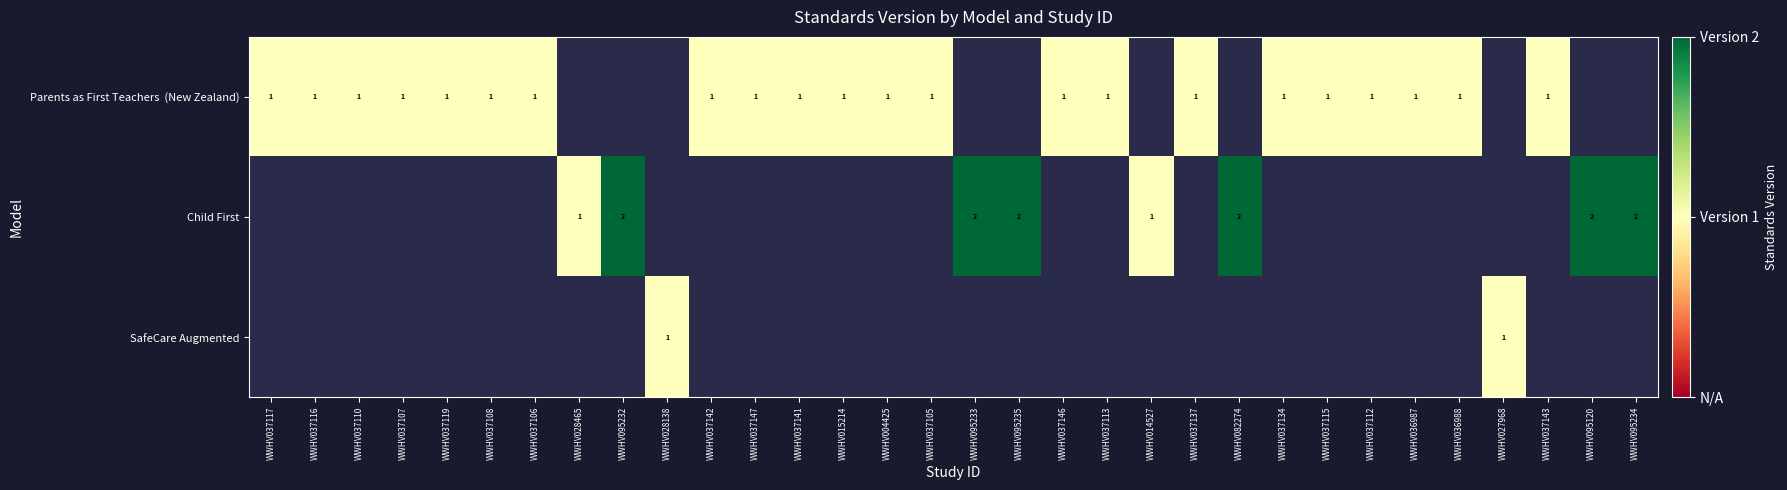

At which label does Parents as First Teachers (New Zealand) reach its peak?

WWHV037117